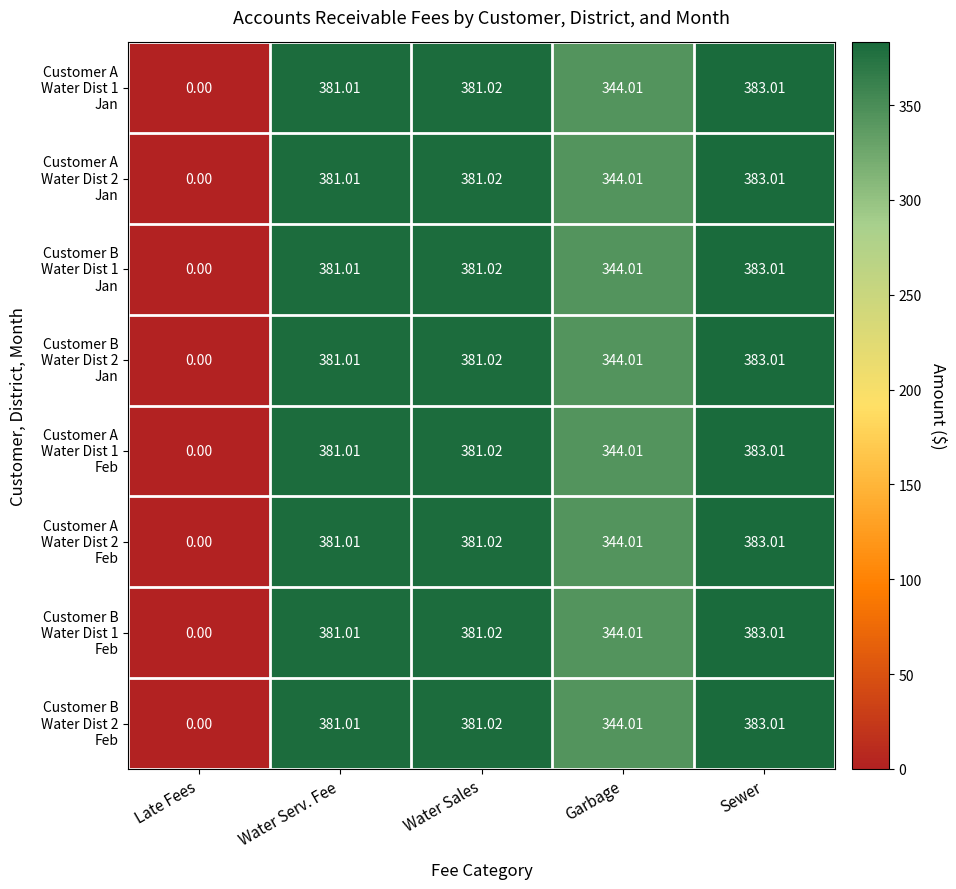

Which label corresponds to the largest value in the chart?

Sewer